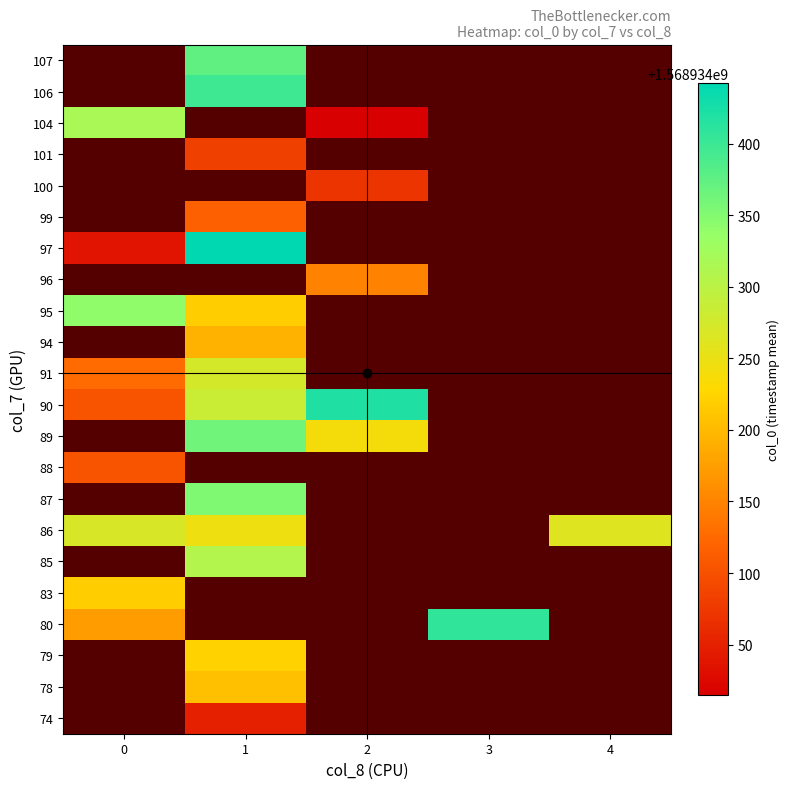

At which category does the chart reach its minimum across all series?

2